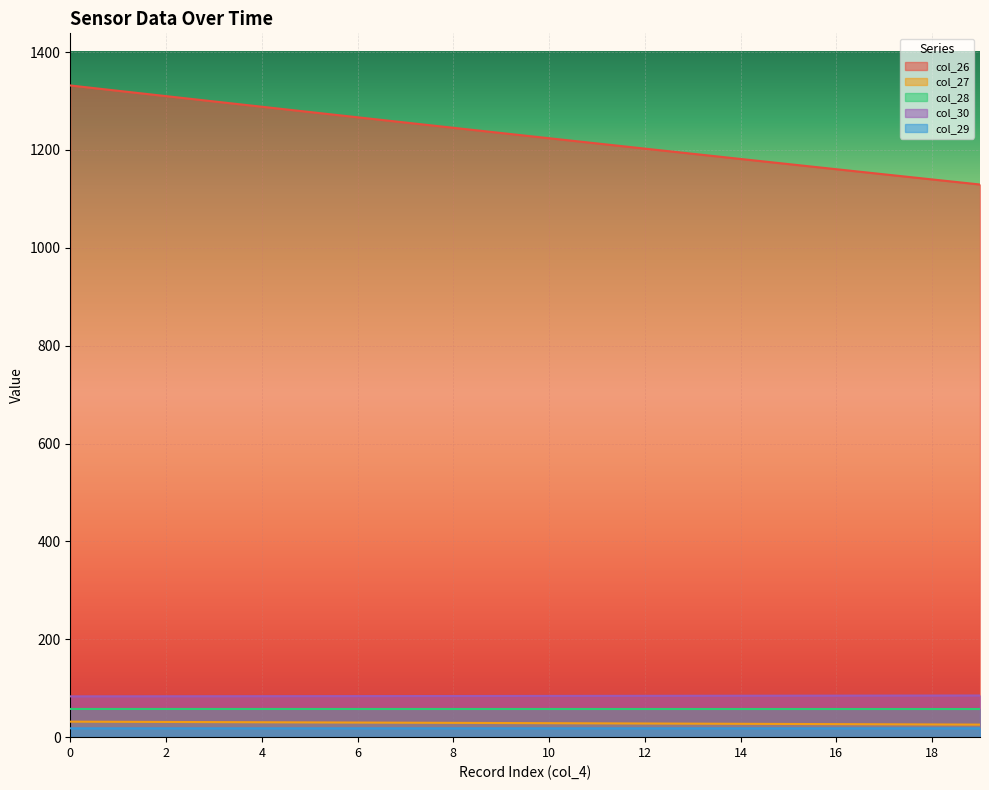

What value does the col_29 series have at 3?

18.1